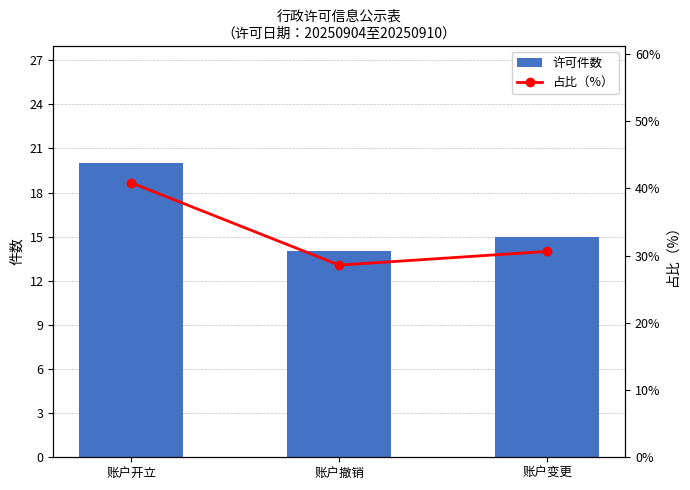

What is the difference between the maximum and second lowest values in the 许可件数 series?

5